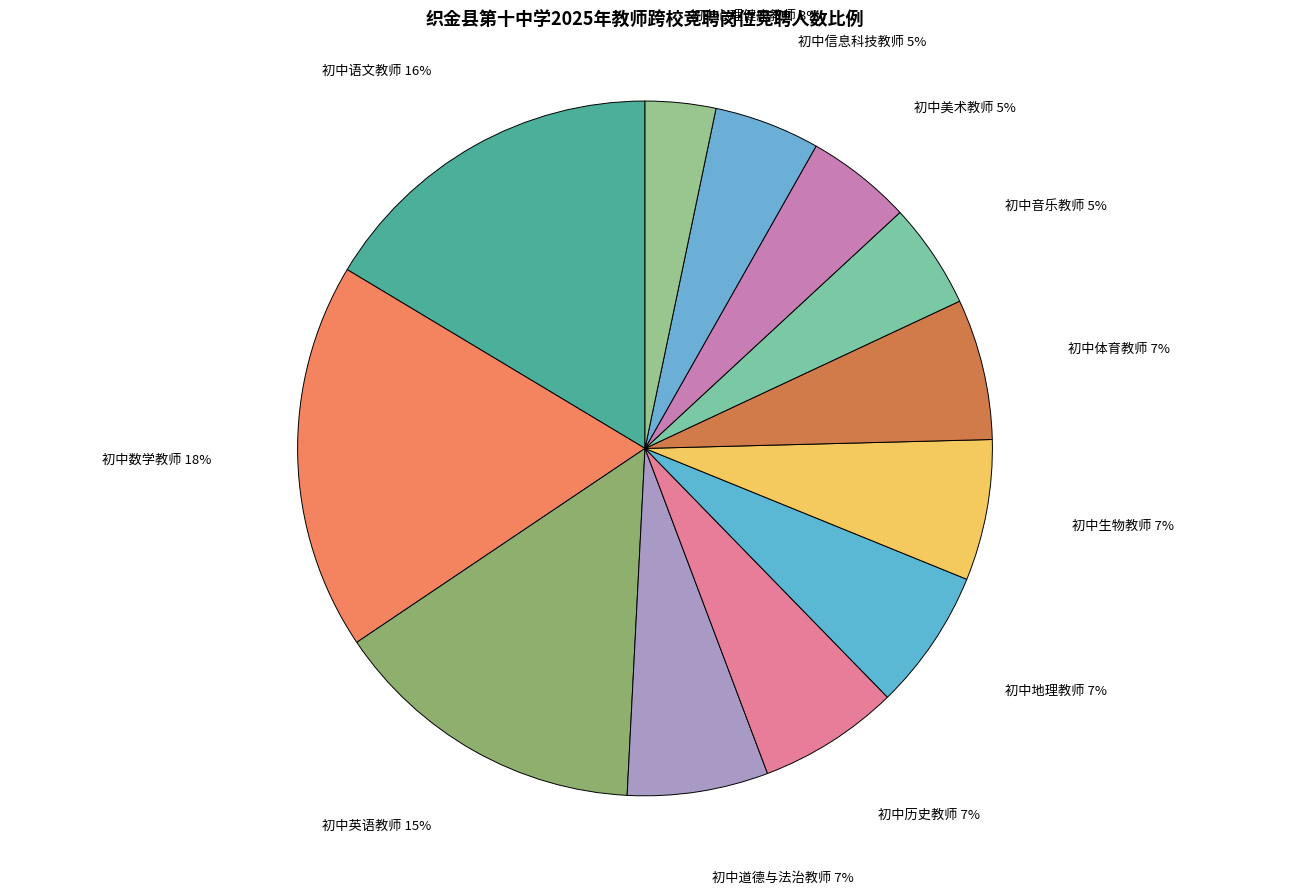

What is the ratio of the value at 初中地理教师 to the value at 初中生物教师?

1.0